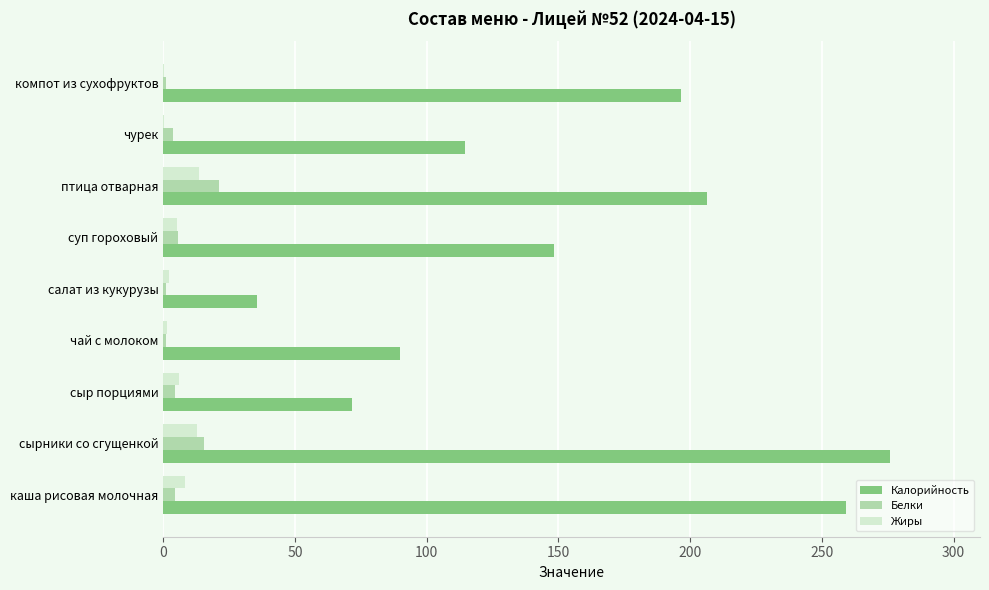

Is it true that Калорийность equals 114.7 at чурек?

True